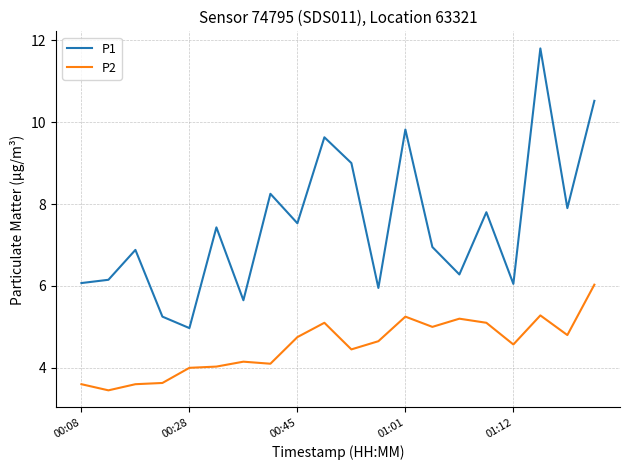

What is the difference between the maximum and minimum values in the P2 series?

2.6